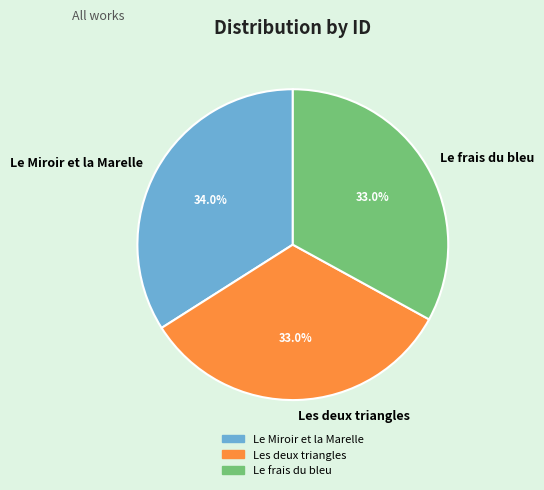

To the nearest percent, what is the average slice percentage?

33%